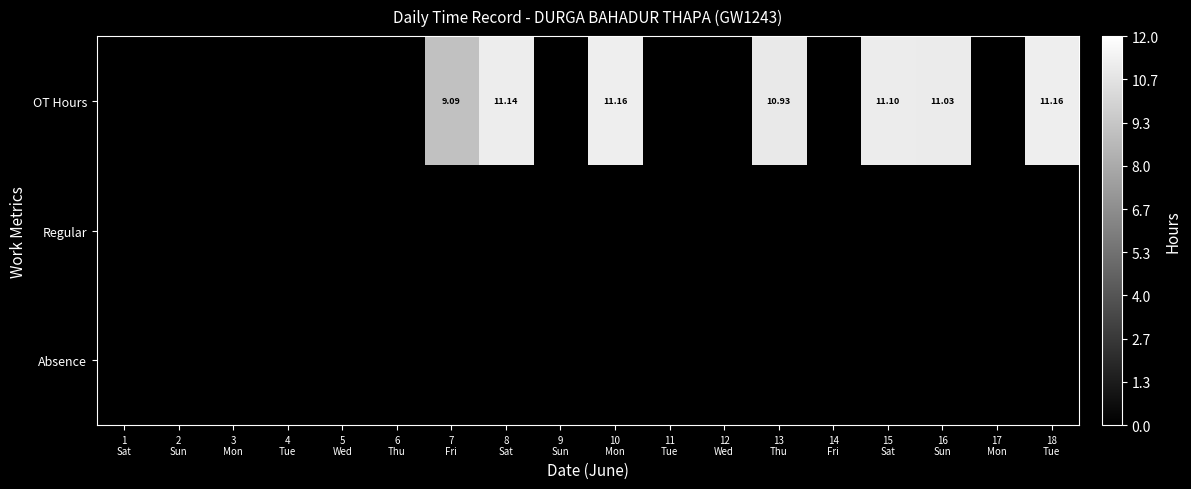

How many data points does each series have?

18